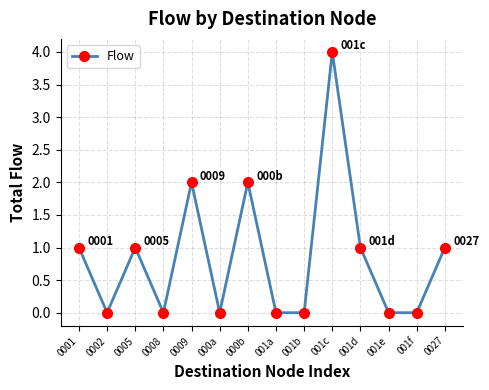

Does the chart have visible grid lines?

Yes